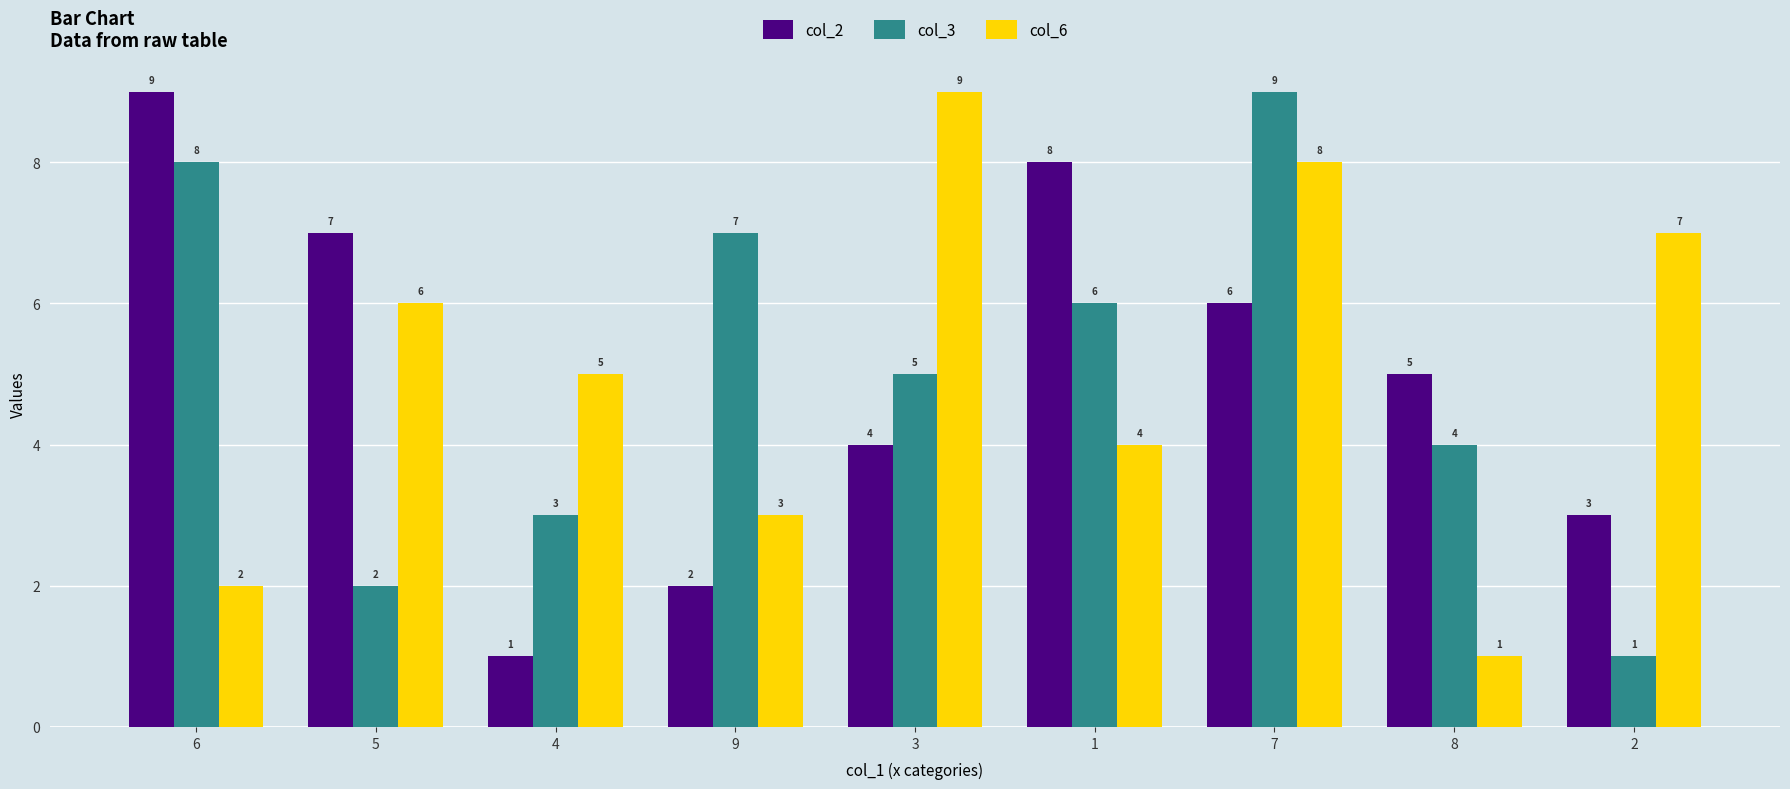

True or false: col_2 has a value of 4 at 3.

True